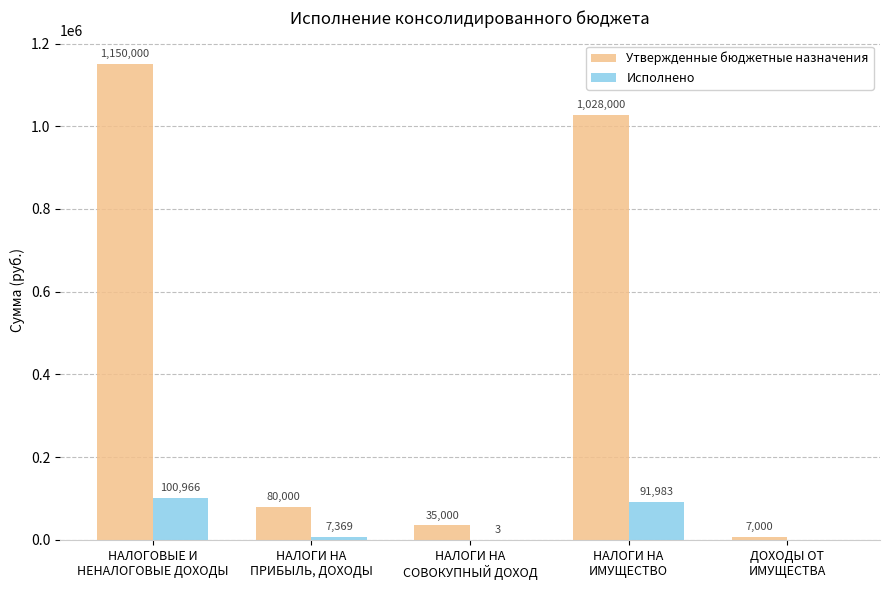

What is the maximum value for Утвержденные бюджетные назначения?

1150000.0